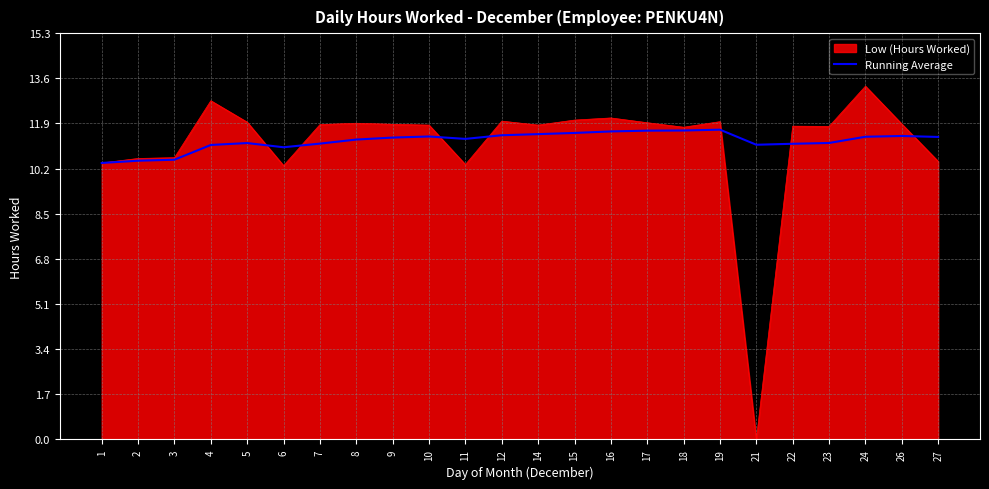

What is the maximum value shown in the chart?

13.3